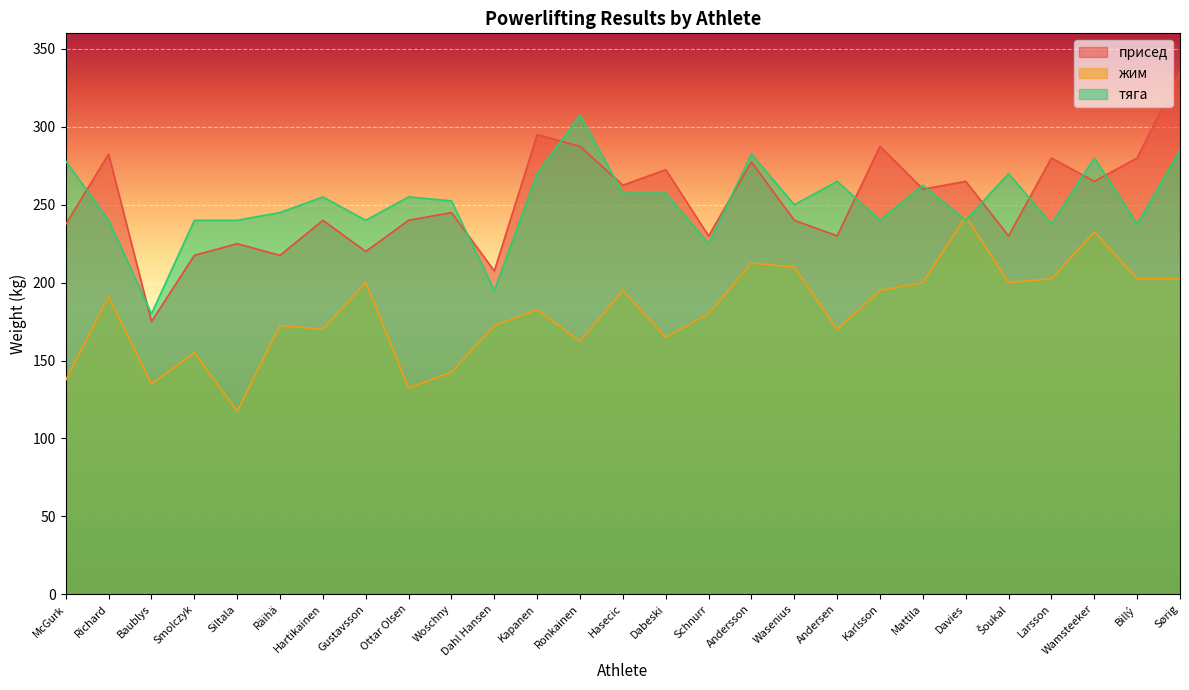

How many lines are shown in the chart?

3